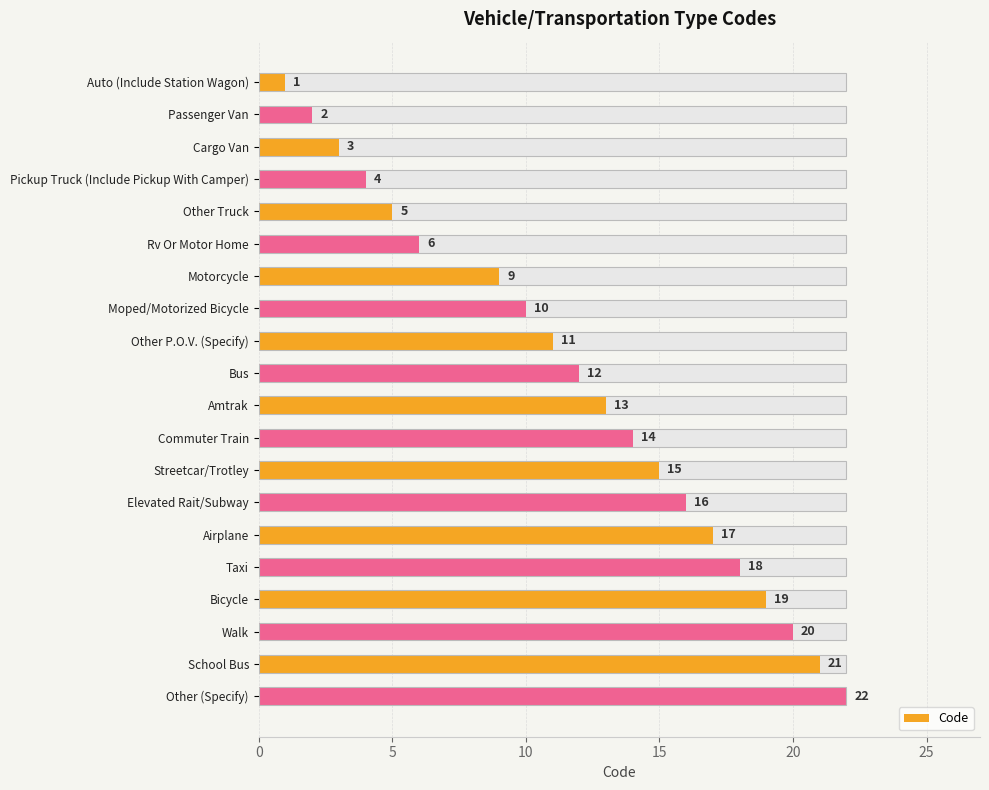

What is the ratio of the value at Auto (Include Station Wagon) to the value at Taxi?

0.1